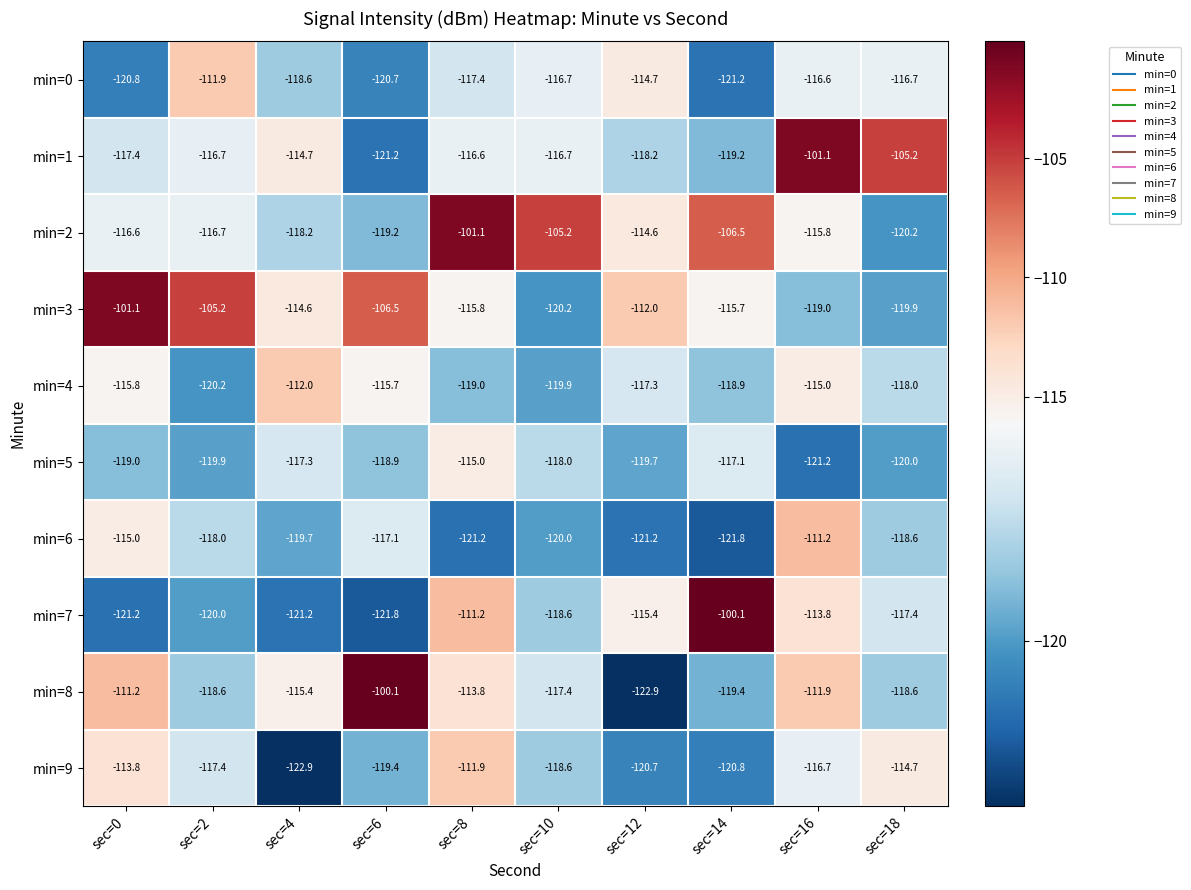

What is the difference between the highest and lowest values at sec=4?

10.9